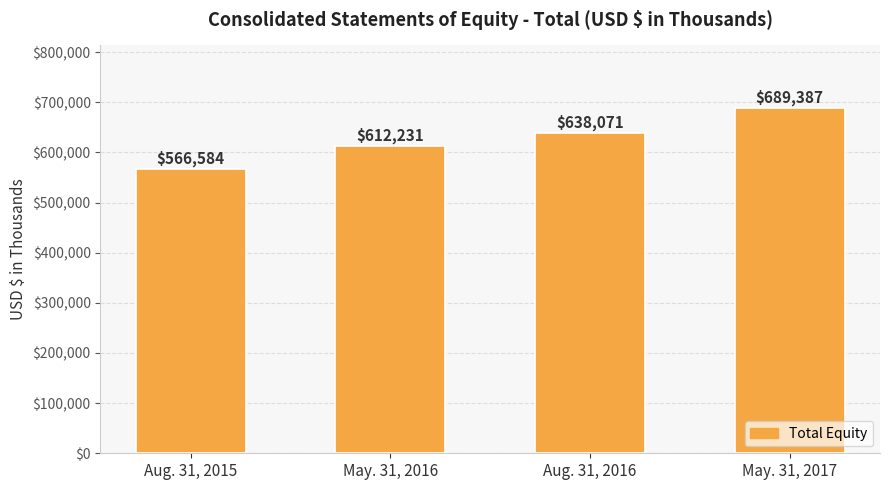

How many bars are there in total?

4